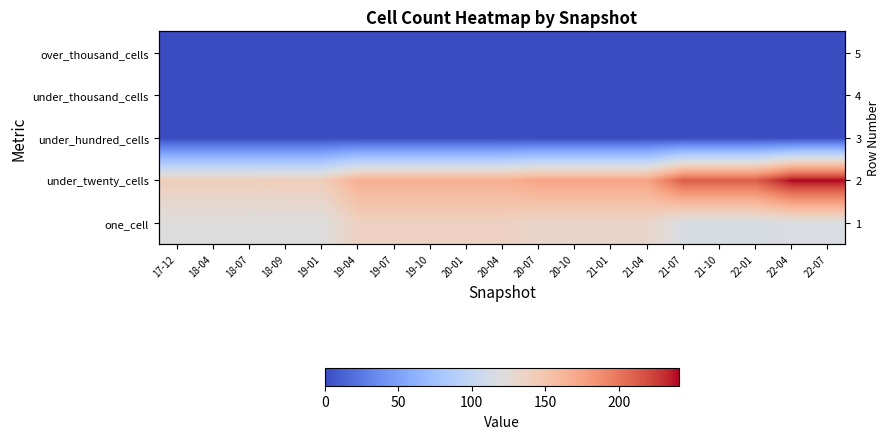

Which series has the largest total across all categories?

under_twenty_cells